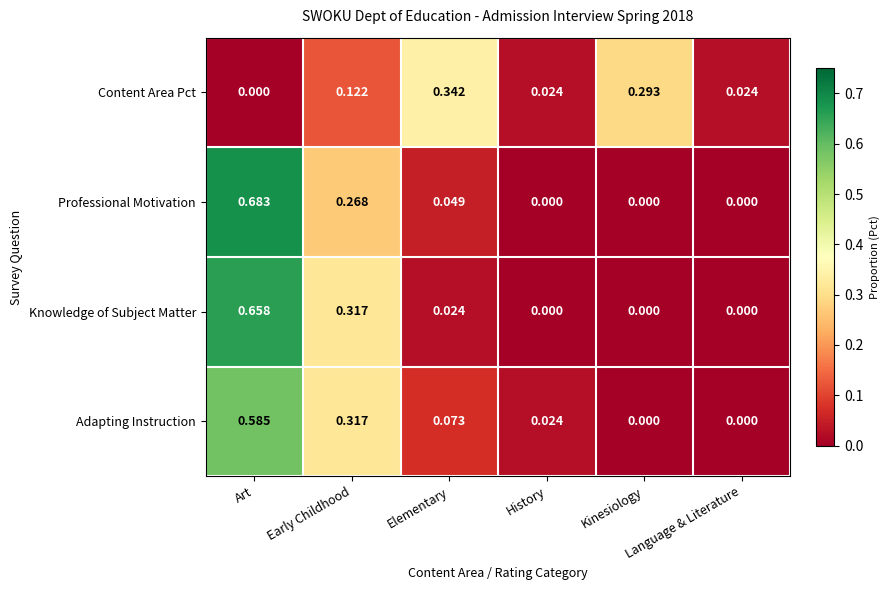

Which series has the largest range (max minus min)?

Professional Motivation